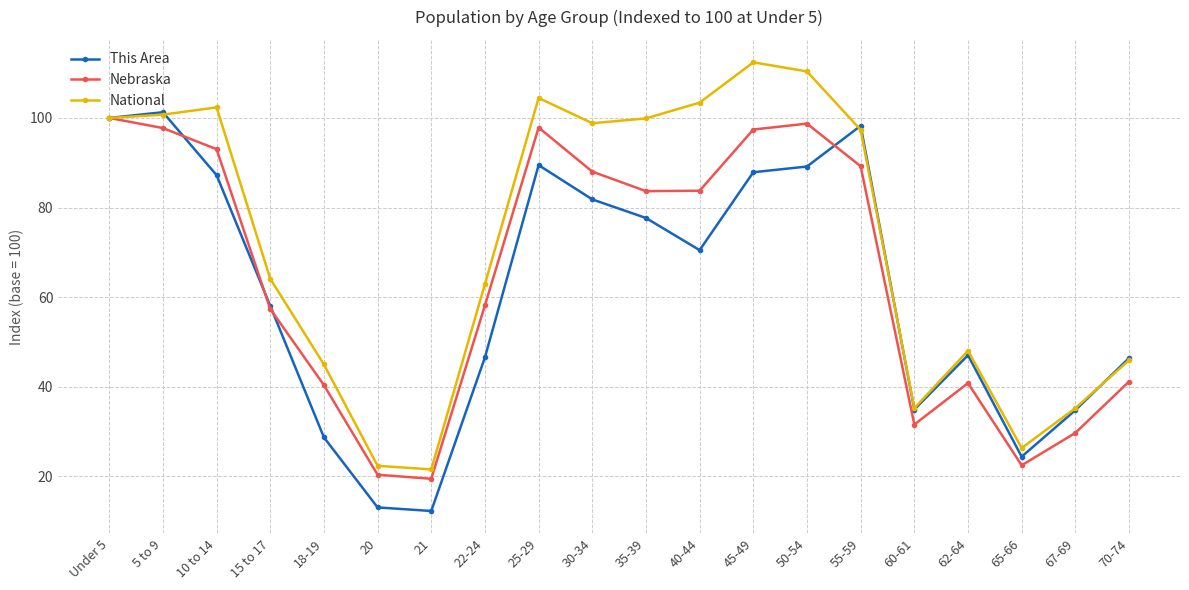

At which category does Nebraska reach its first local peak?

25-29